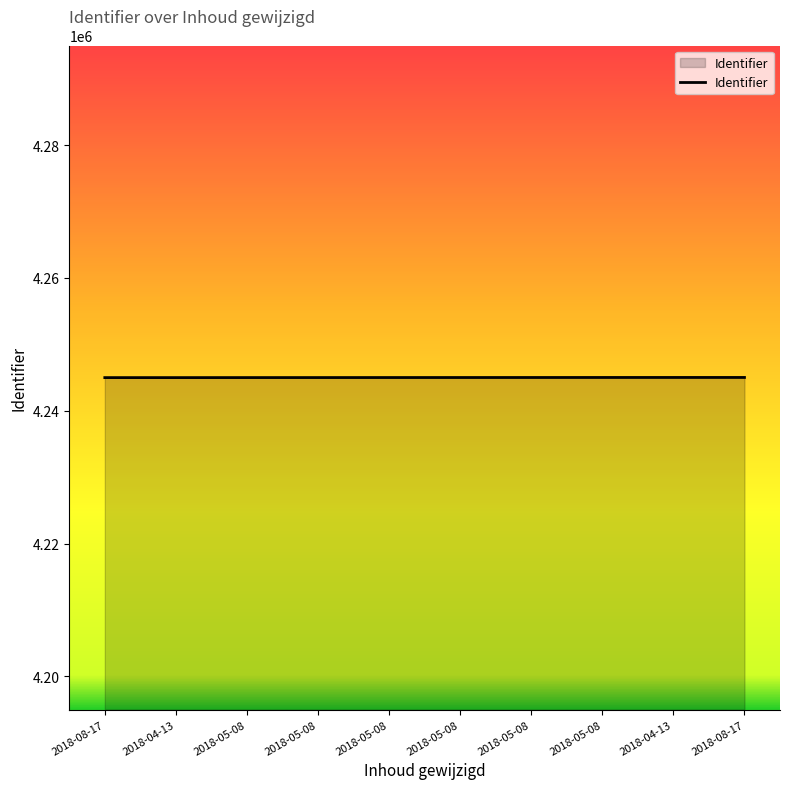

Does the chart display data point markers on the line(s)?

No